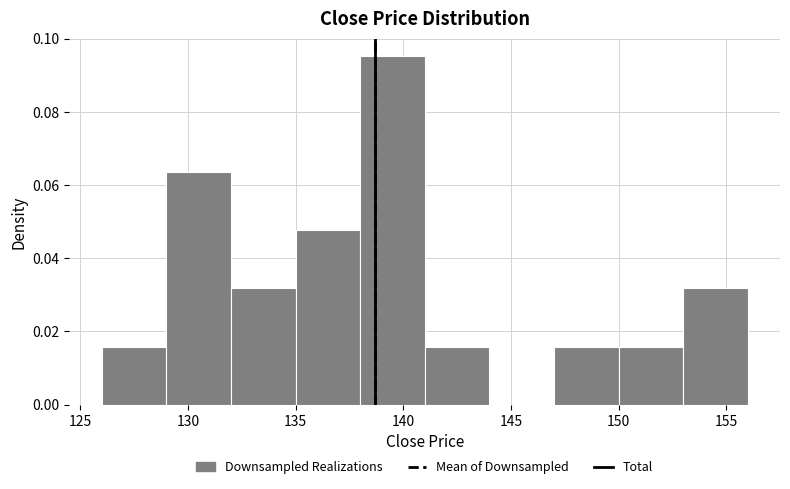

Reading left to right, transcribe this chart: for each bar, give the range it covers on the x-axis and its height. The values are not printed on the chart, so give them approximately, as read against the axis.

126 to 129: 0.016
129 to 132: 0.064
132 to 135: 0.032
135 to 138: 0.048
138 to 141: 0.096
141 to 144: 0.016
144 to 147: 0
147 to 150: 0.016
150 to 153: 0.016
153 to 156: 0.032